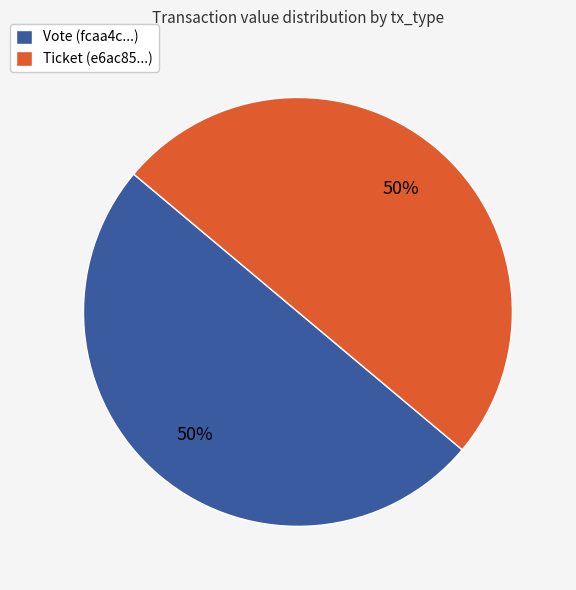

How many slices are in this pie chart?

2